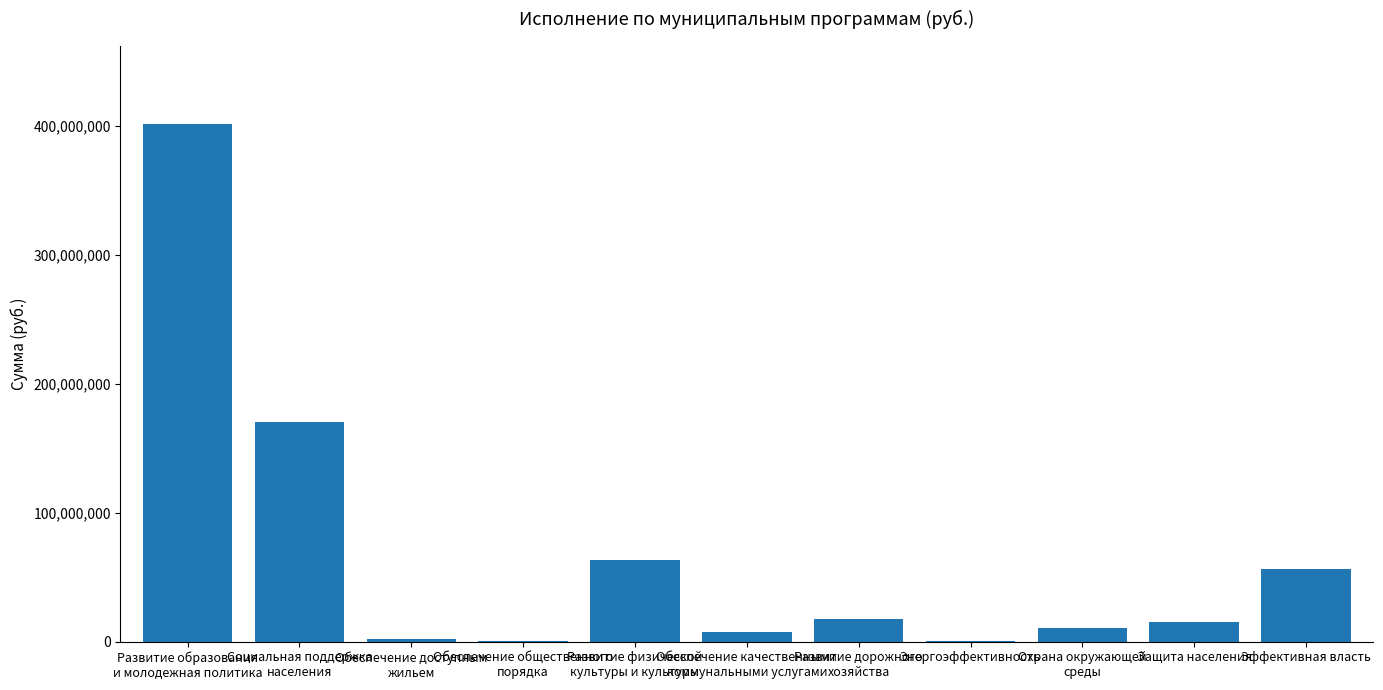

What is the greatest value displayed?

401687266.2